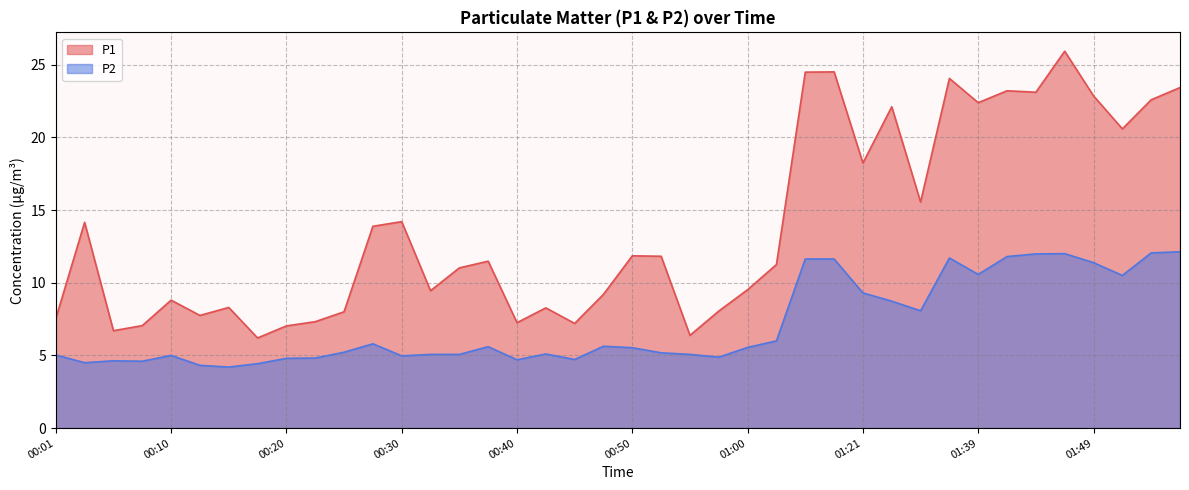

The P1 series shows 6.7 at 00:06. True or false?

True